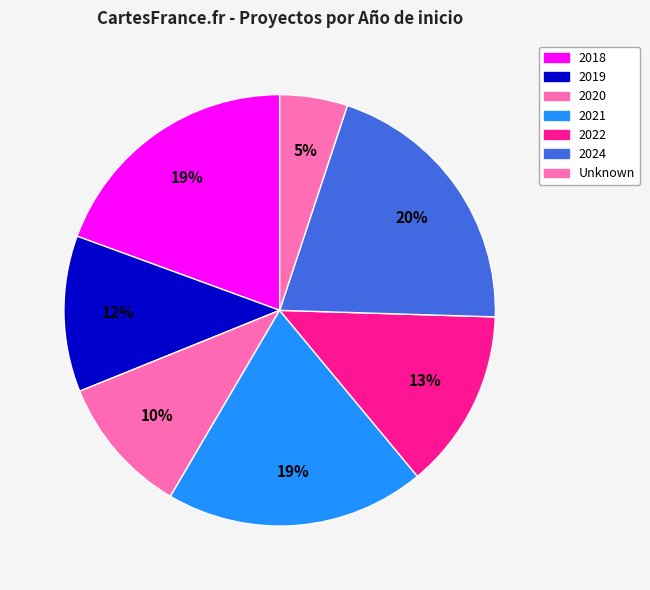

How many segments does this pie chart have?

7